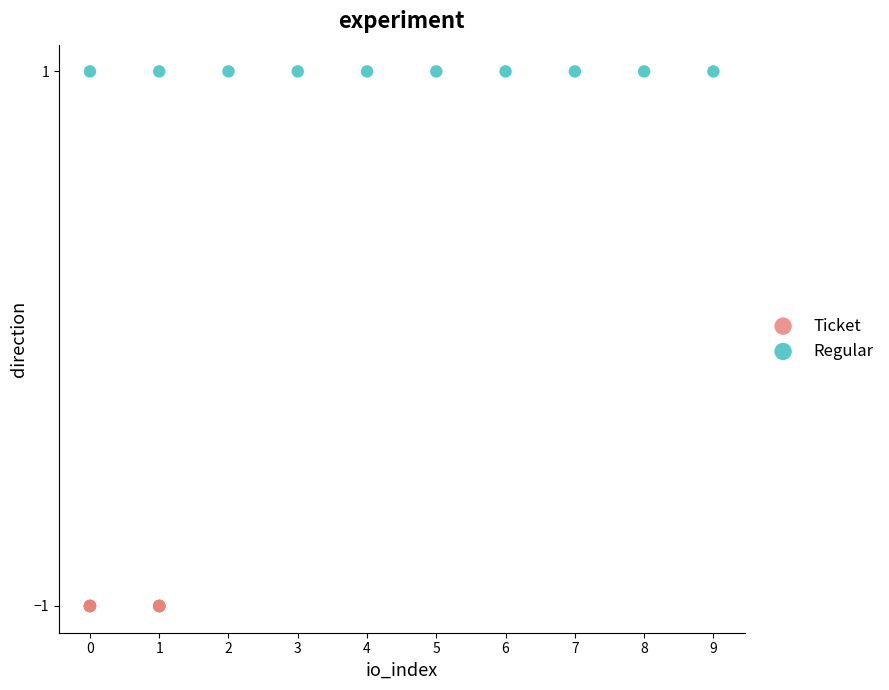

What are all the series names shown in the legend?

Ticket, Regular